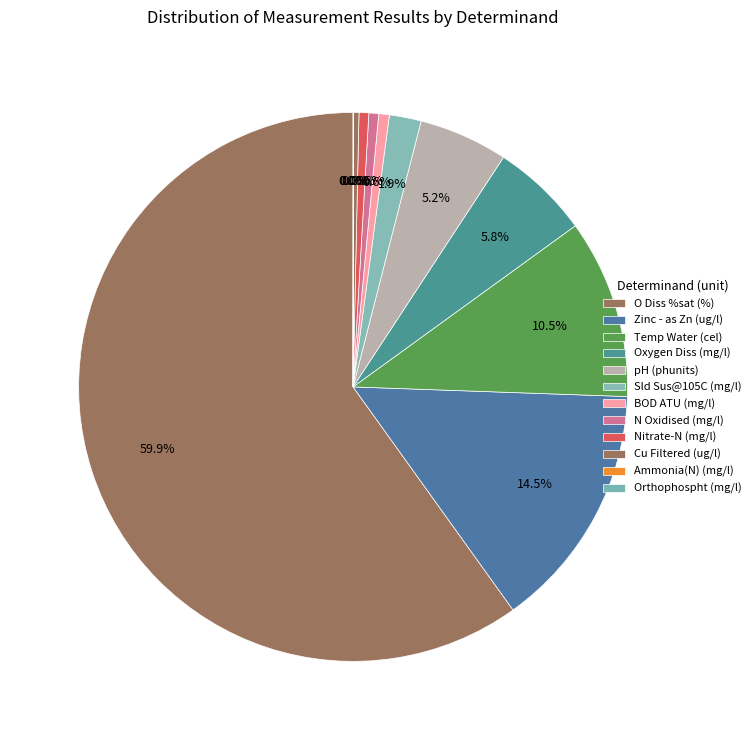

The Cu Filtered (ug/l) slice represents 0% of the pie. True or false?

True